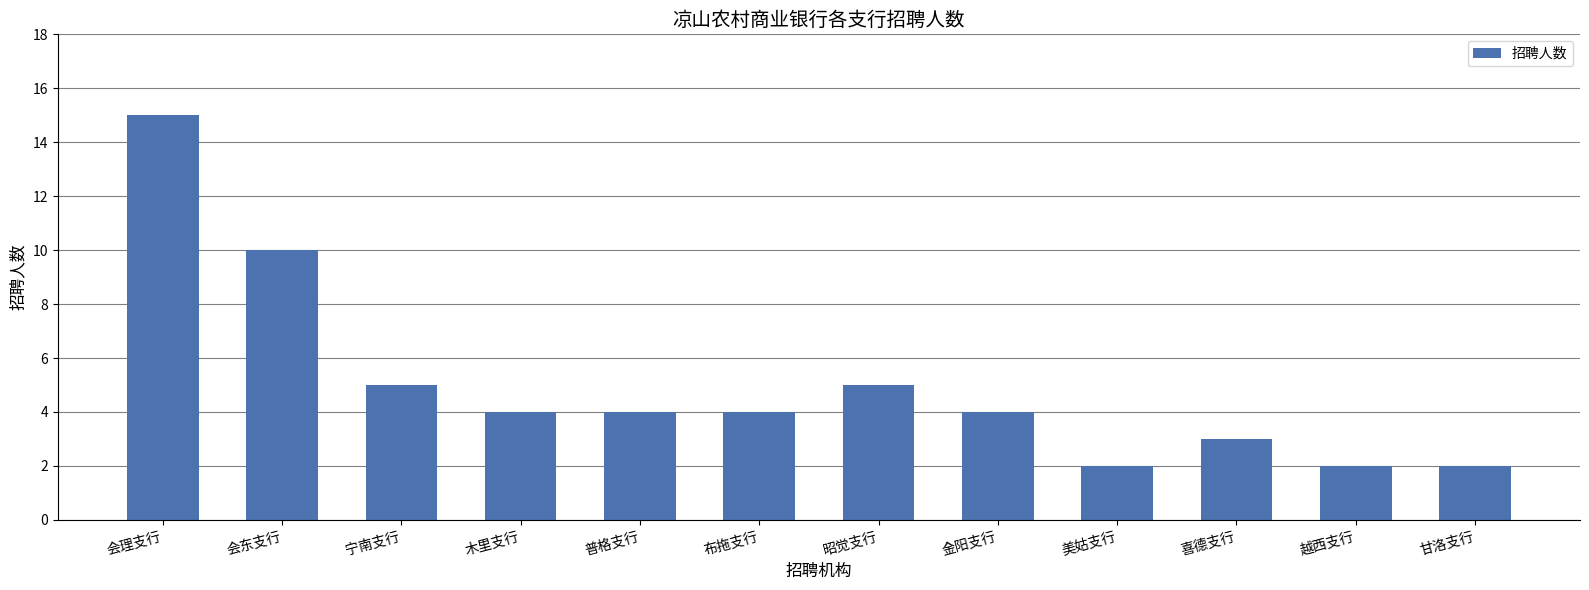

What is the label of the 7th bar from the right?

布拖支行